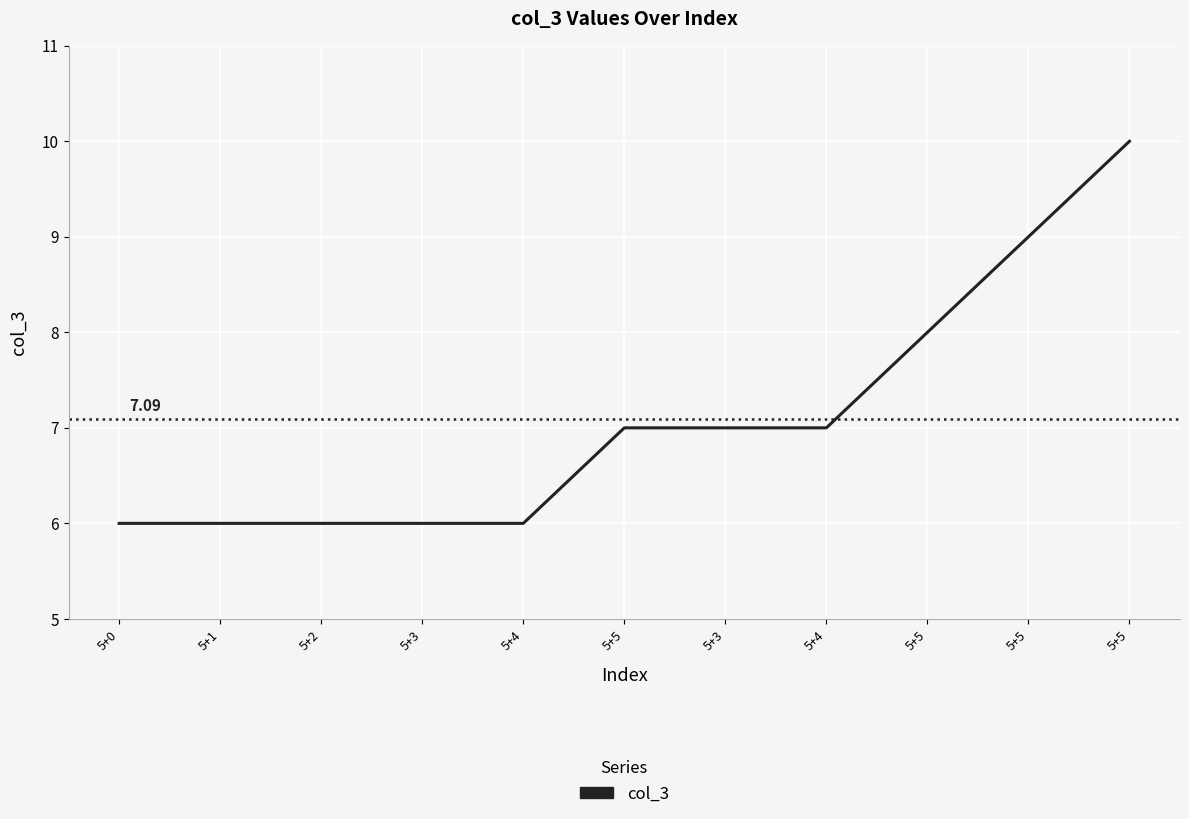

List the labels in order of value, smallest first.

5+0, 5+1, 5+2, 5+3, 5+4, 5+5, 5+3, 5+4, 5+5, 5+5, 5+5